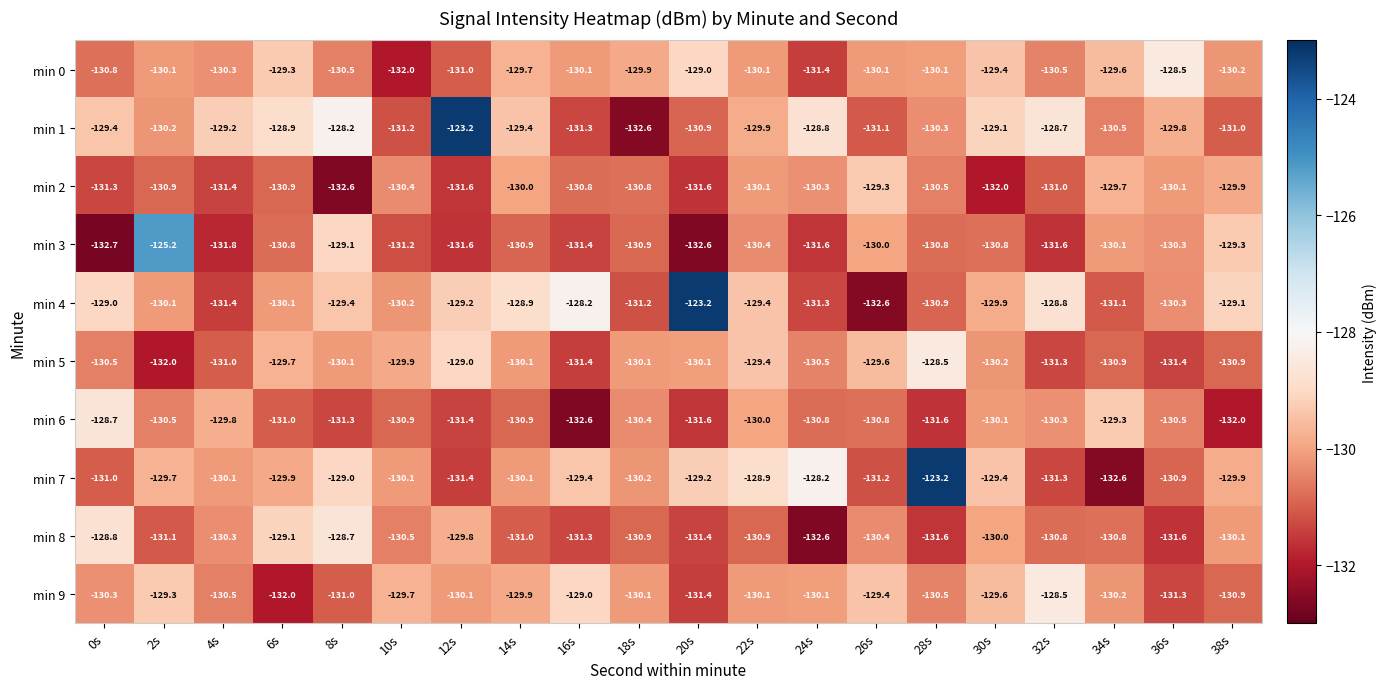

What is the sum of all min 3 values?

-2613.1